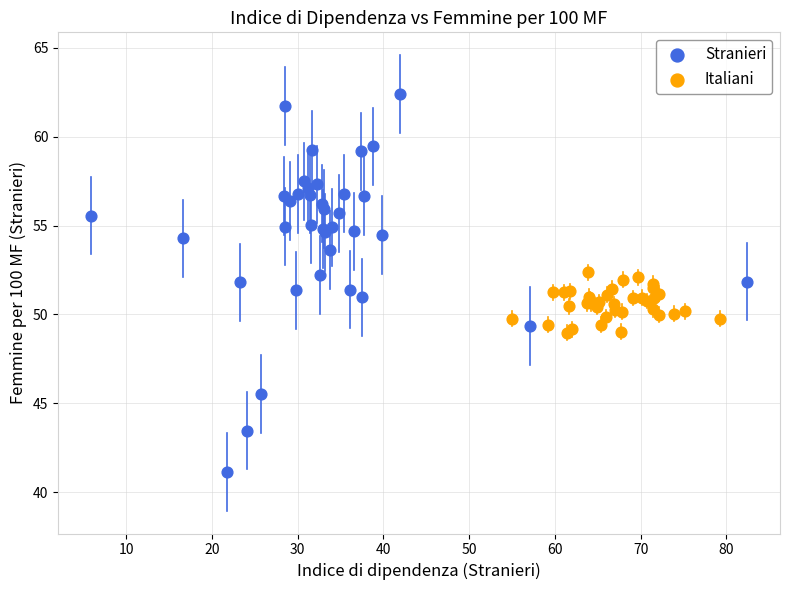

Which series reaches the minimum Y coordinate?

Stranieri